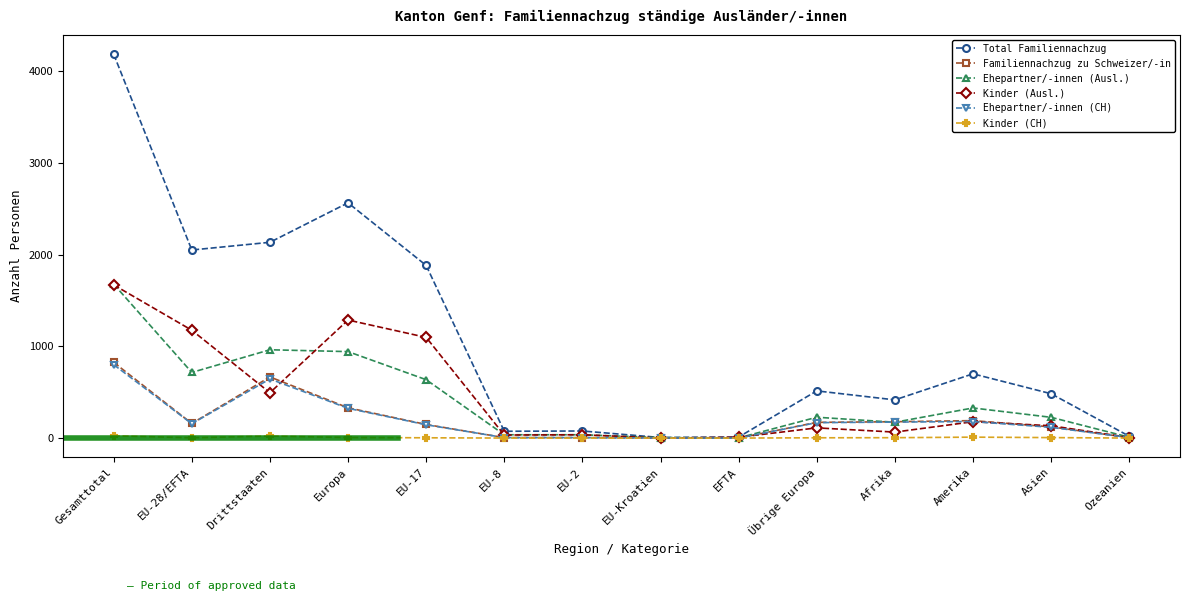

What is the maximum value for Kinder (CH)?

25